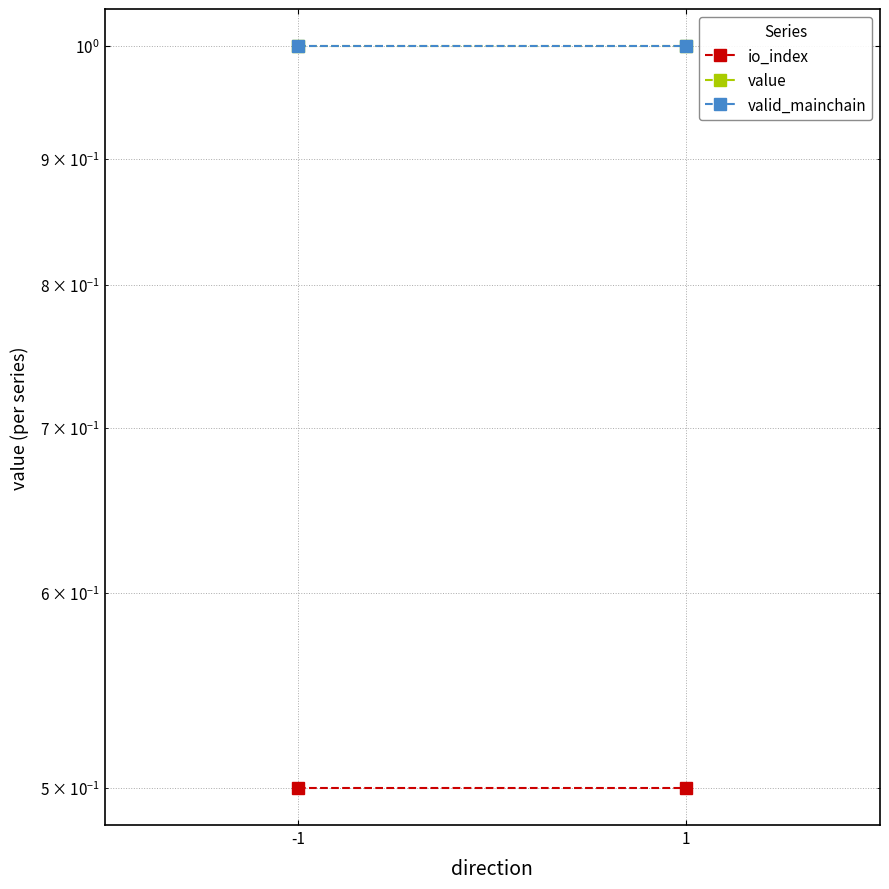

What are all the series names shown in the legend?

io_index, value, valid_mainchain